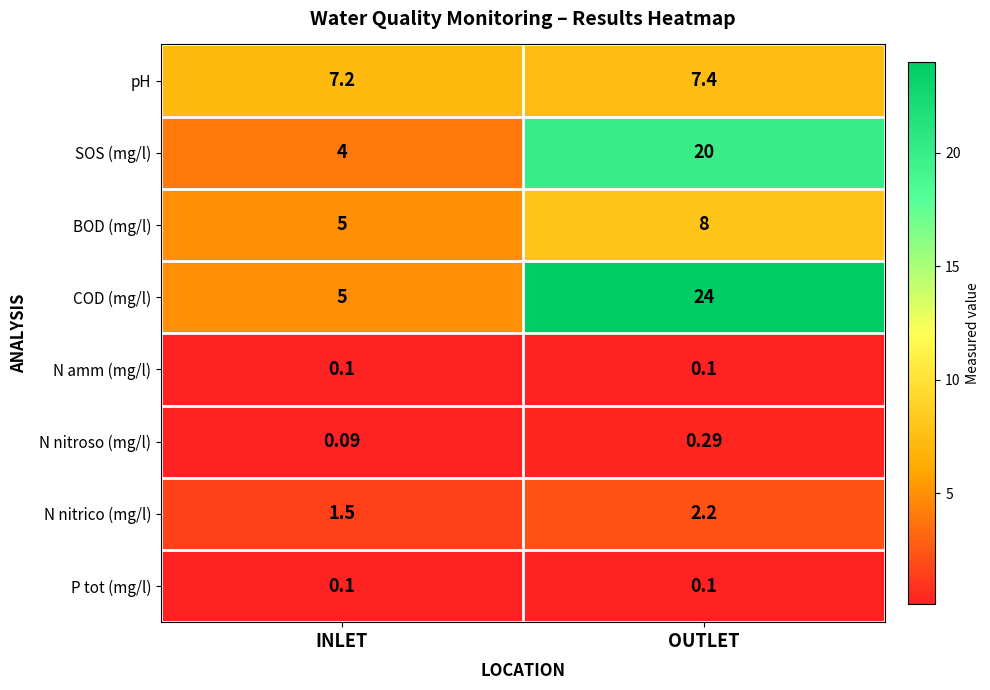

Which label corresponds to the largest value in the chart?

OUTLET